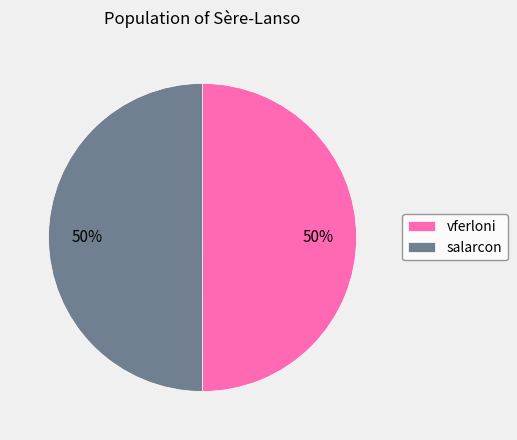

To the nearest percent, what is the average slice percentage?

50%